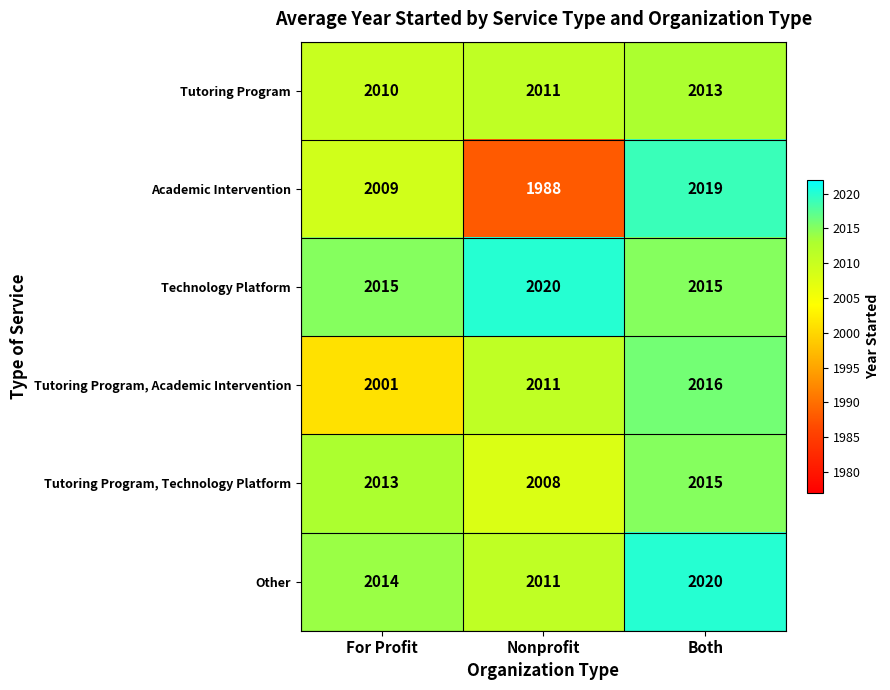

The Tutoring Program series shows 784 at Both. True or false?

False